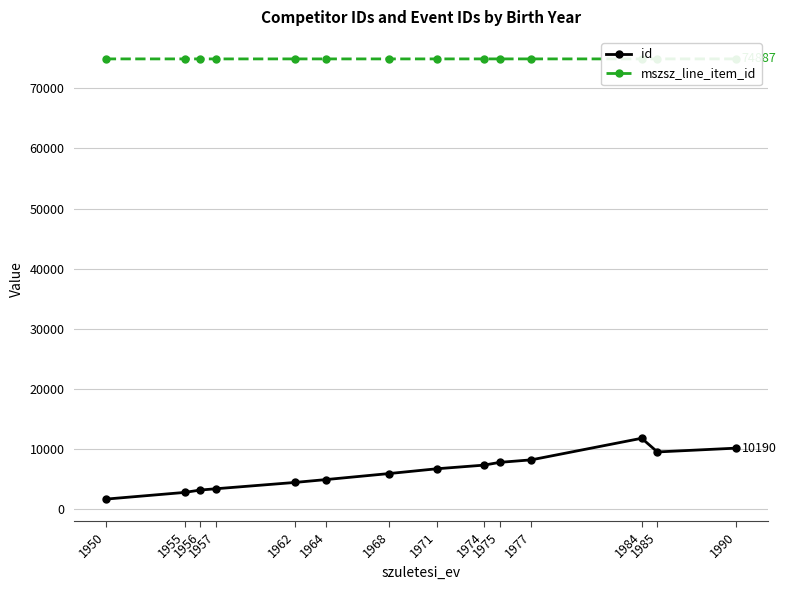

What is the total value across all series at 1968?

80855